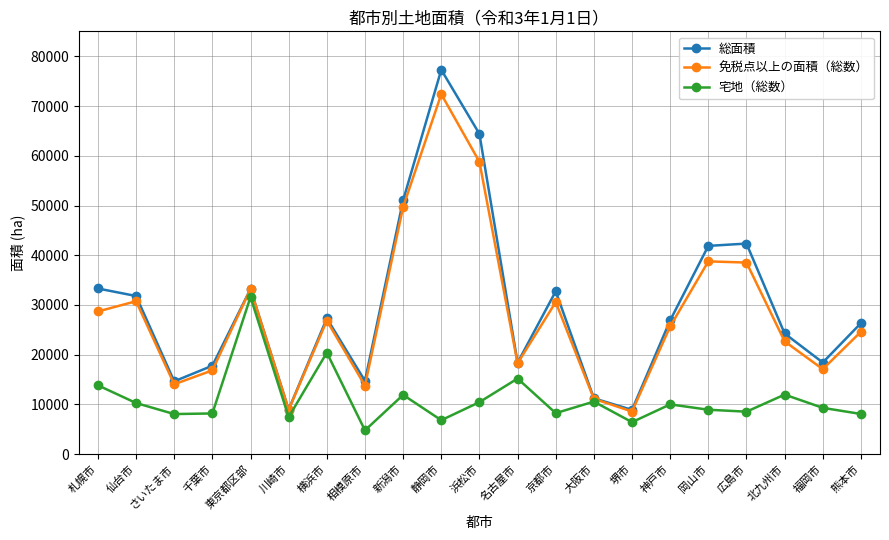

What is the label of the 16th point from the right?

川崎市